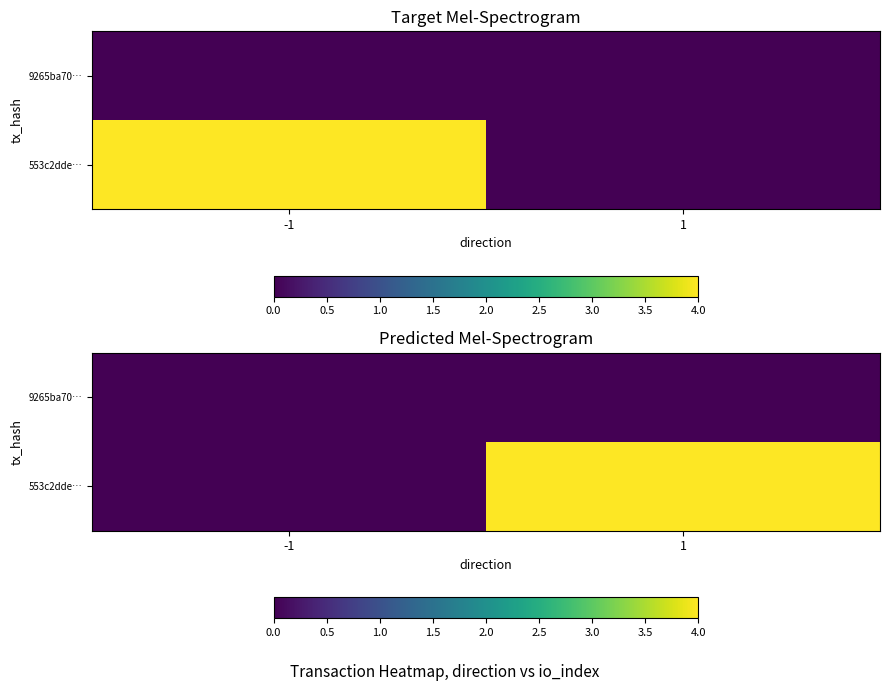

How many series are shown in this chart?

2